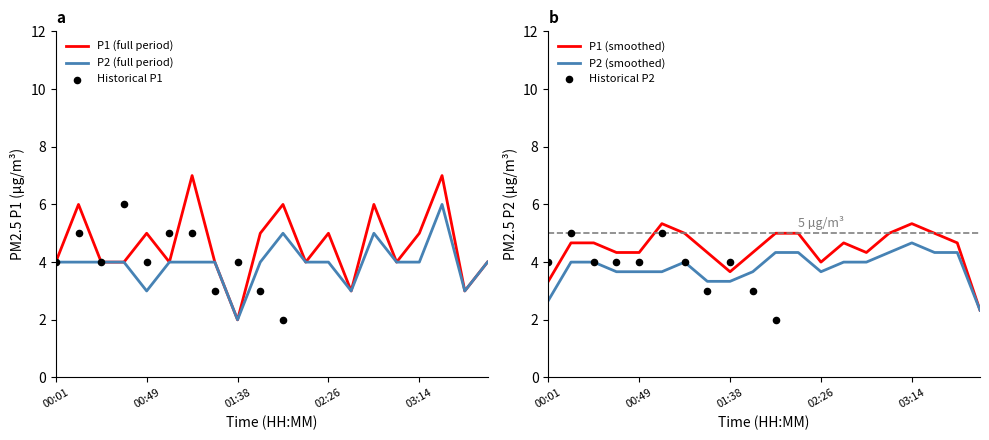

At which category is the sum across all series the highest?

03:26